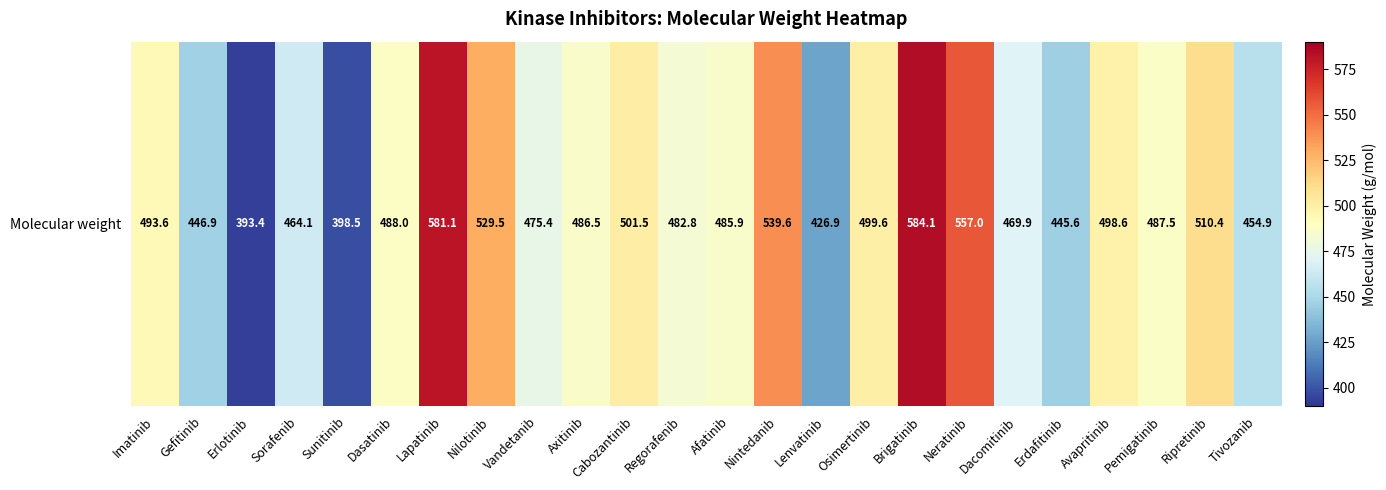

List the labels in order of value, smallest first.

Erlotinib, Sunitinib, Lenvatinib, Erdafitinib, Gefitinib, Tivozanib, Sorafenib, Dacomitinib, Vandetanib, Regorafenib, Afatinib, Axitinib, Pemigatinib, Dasatinib, Imatinib, Avapritinib, Osimertinib, Cabozantinib, Ripretinib, Nilotinib, Nintedanib, Neratinib, Lapatinib, Brigatinib